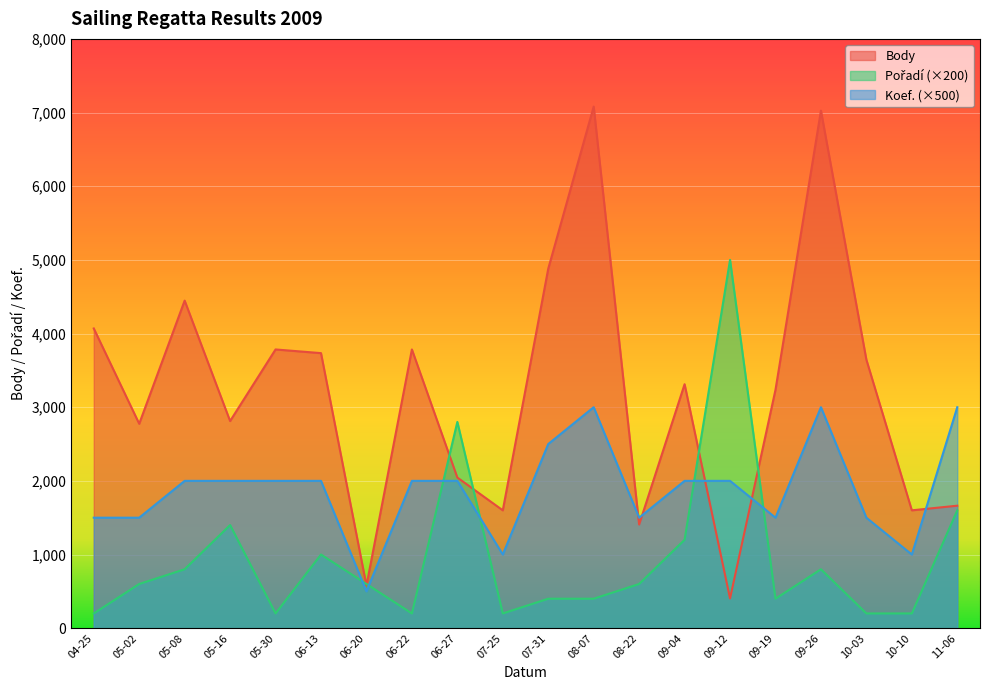

In Pořadí, how many points are higher than both neighbors (excluding endpoints)?

5